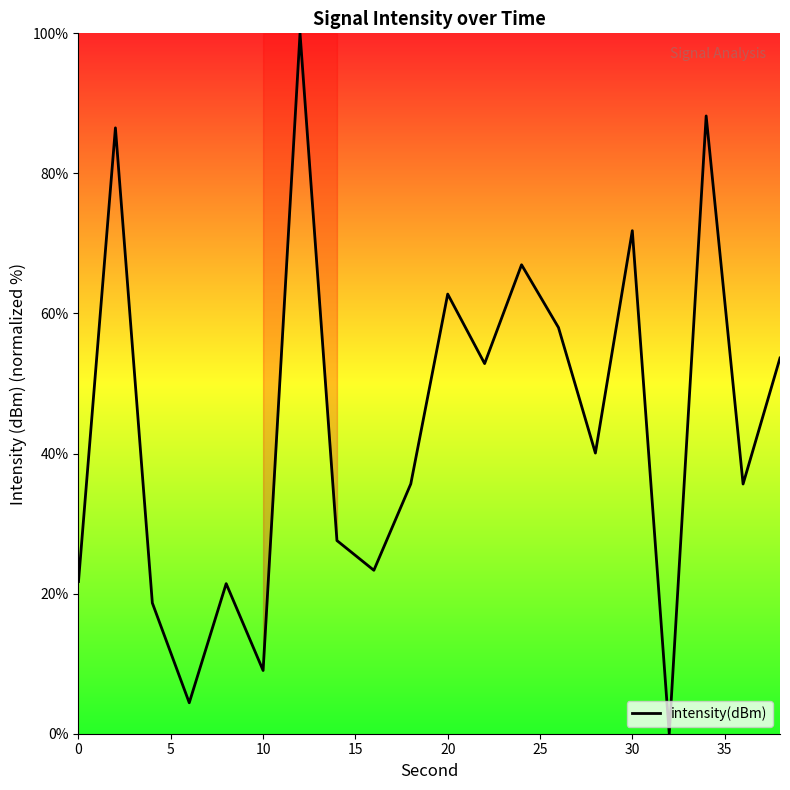

What is the average value?

43.9